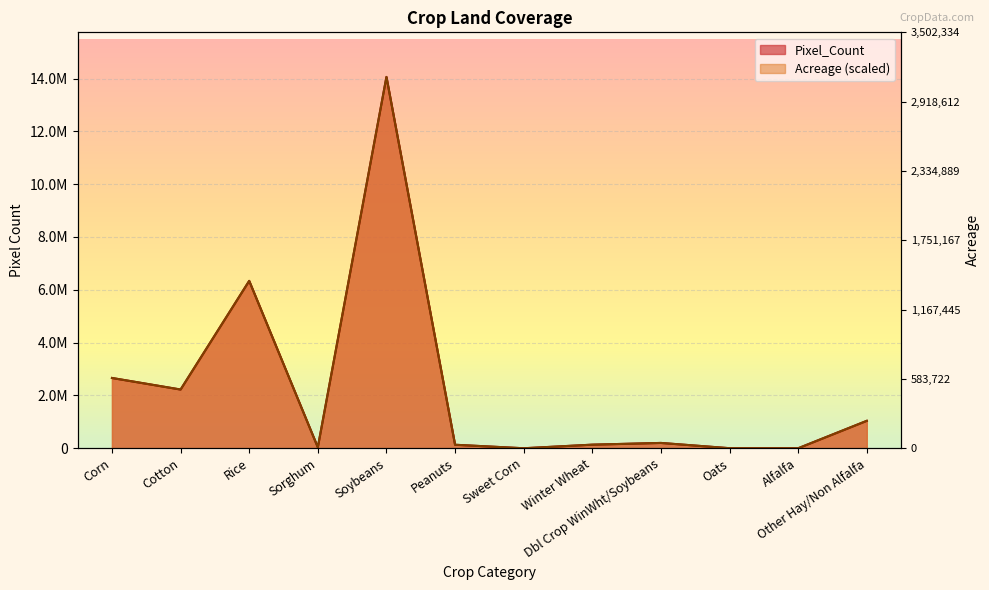

The Acreage series shows 137646.0 at Winter Wheat. True or false?

True